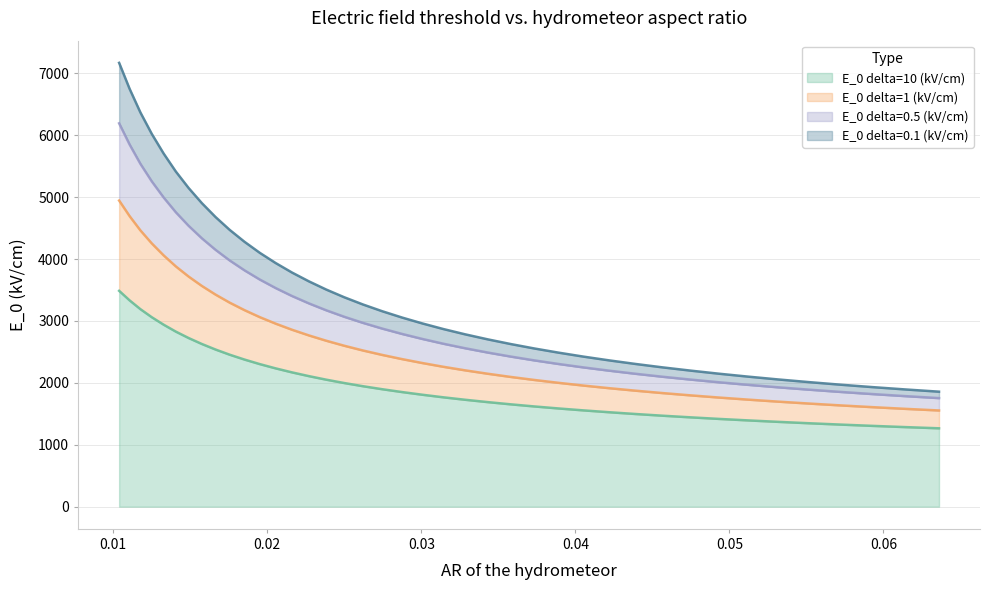

What is the highest value of the E_0 delta=10 (kV/cm) series?

3485.9